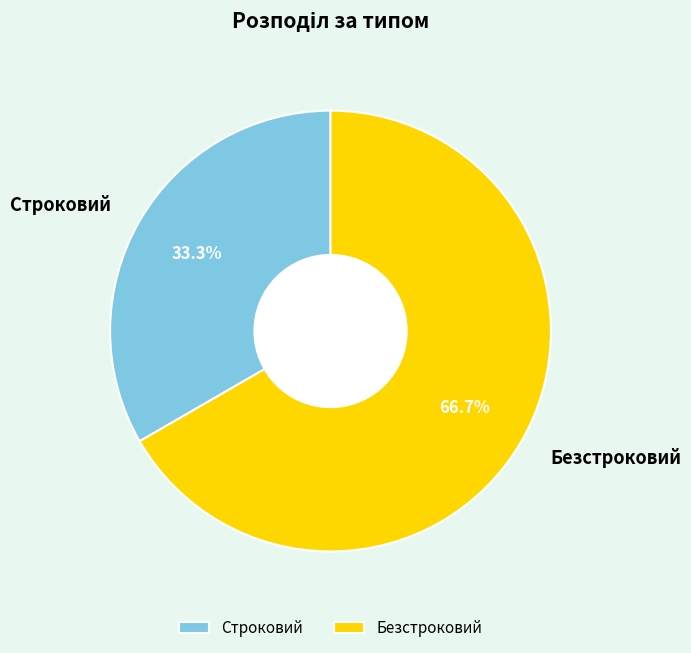

To the nearest percent, what portion does Безстроковий represent?

67%